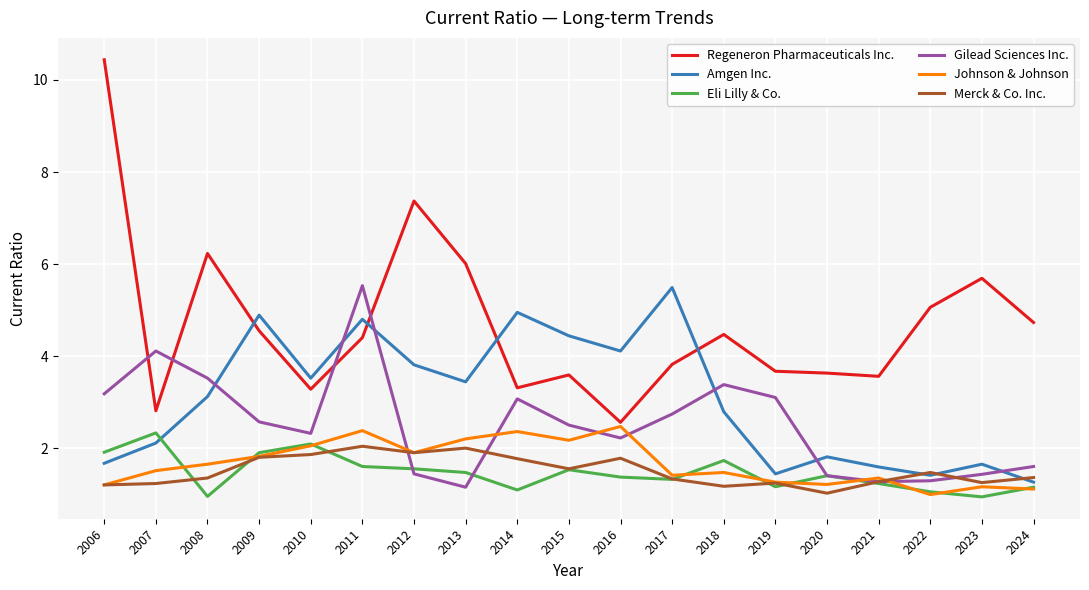

How many categories are shown in the chart?

19